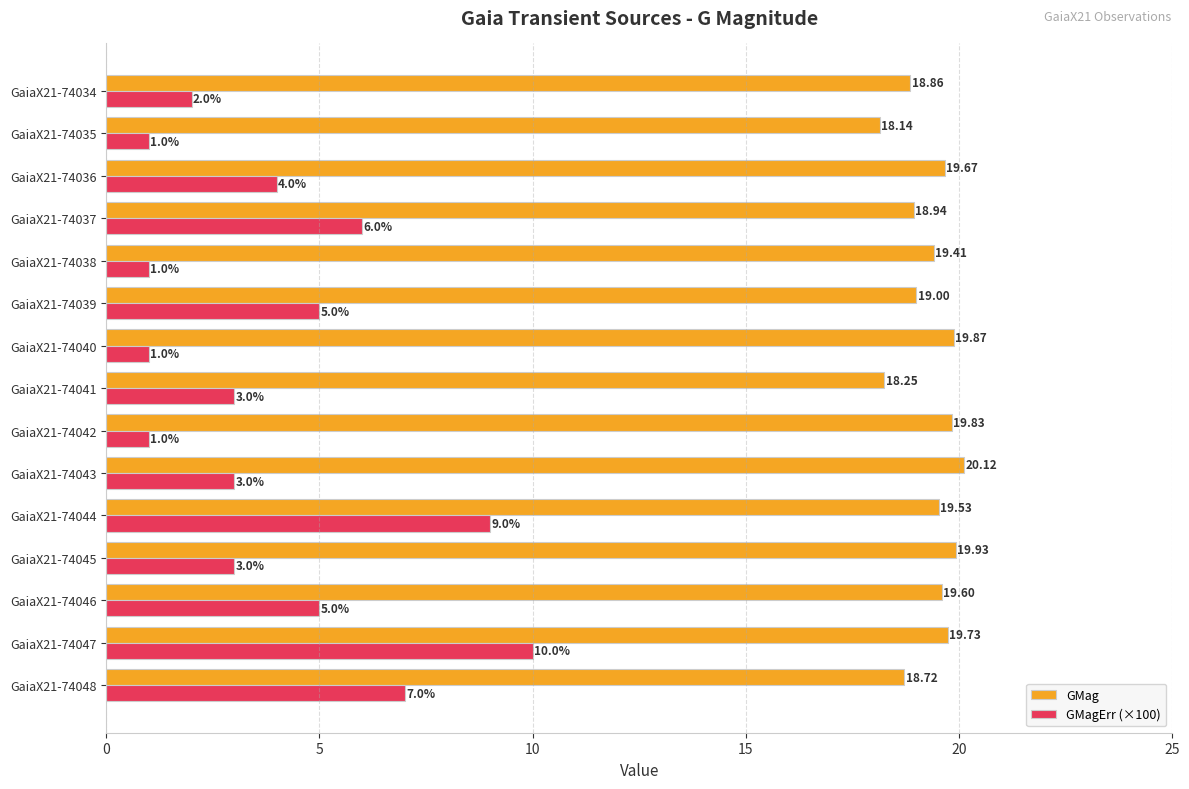

List the series in order of their peak value, highest first.

GMag, GMagErr (×100)